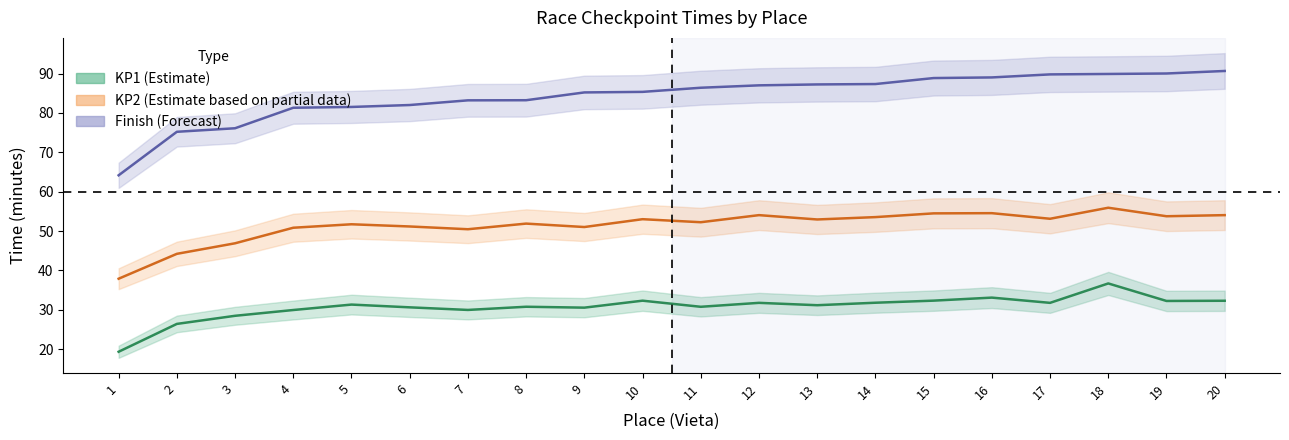

What is the value of the KP1_minutes point at the 1st from the left?

19.4